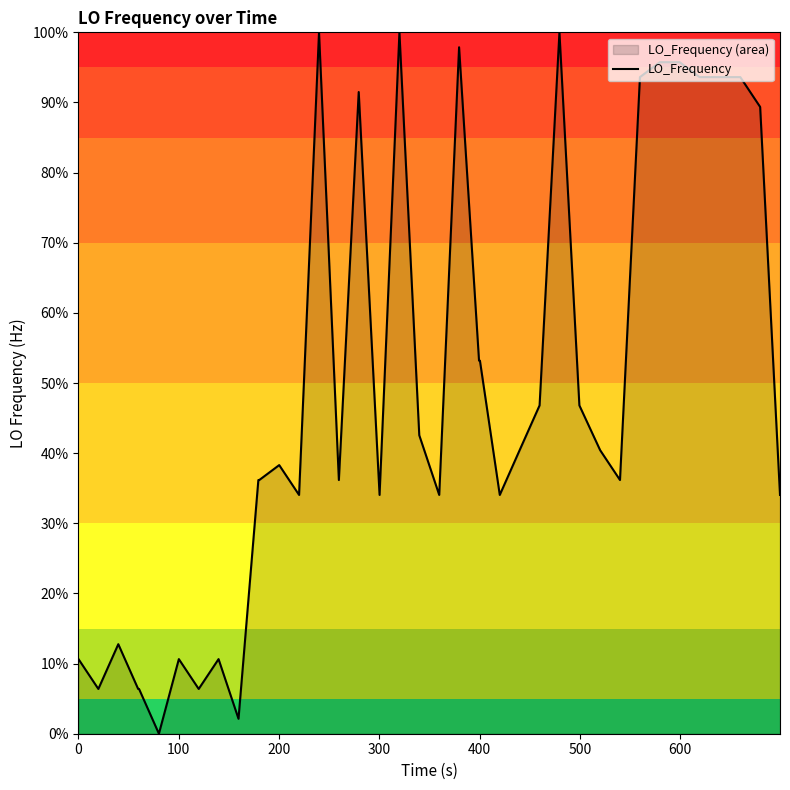

How many values are above zero?

39